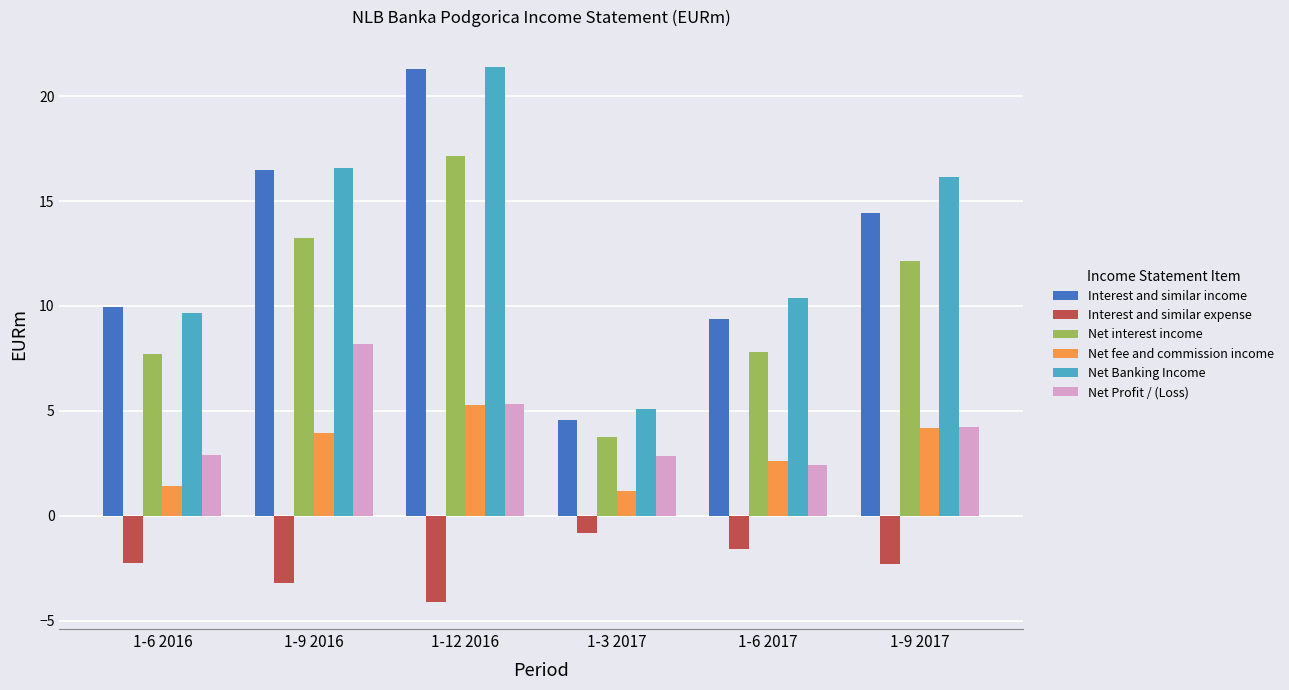

How many values in the Net Profit / (Loss) series are below 4?

3